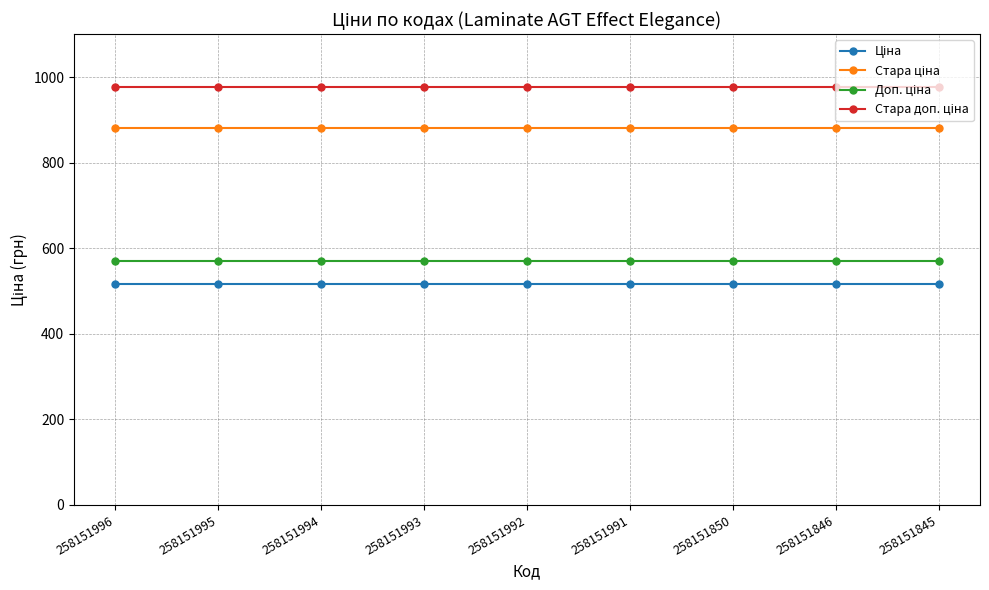

What is the greatest value displayed?

976.1